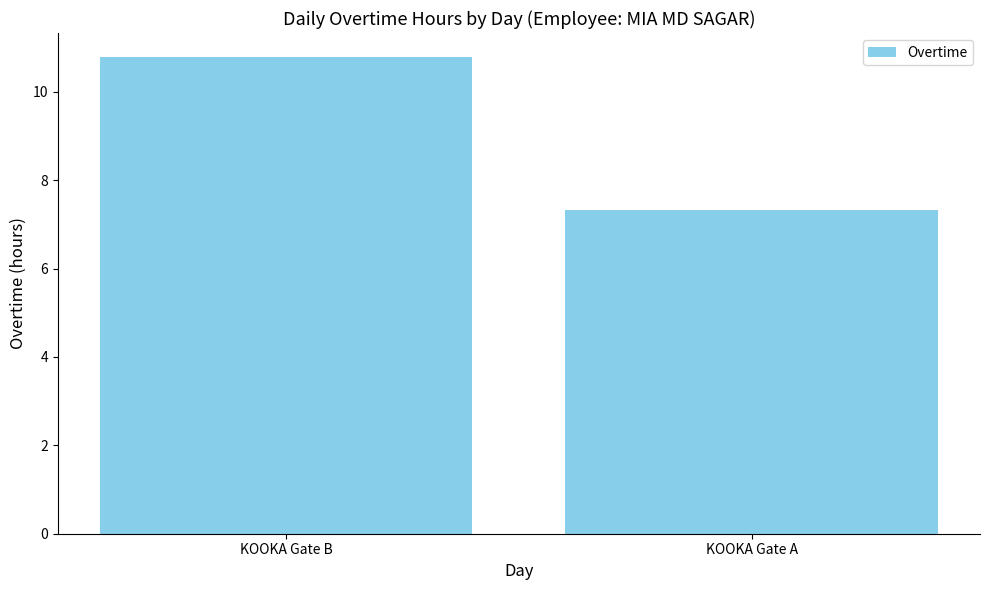

What is the difference between the maximum and minimum values?

3.5